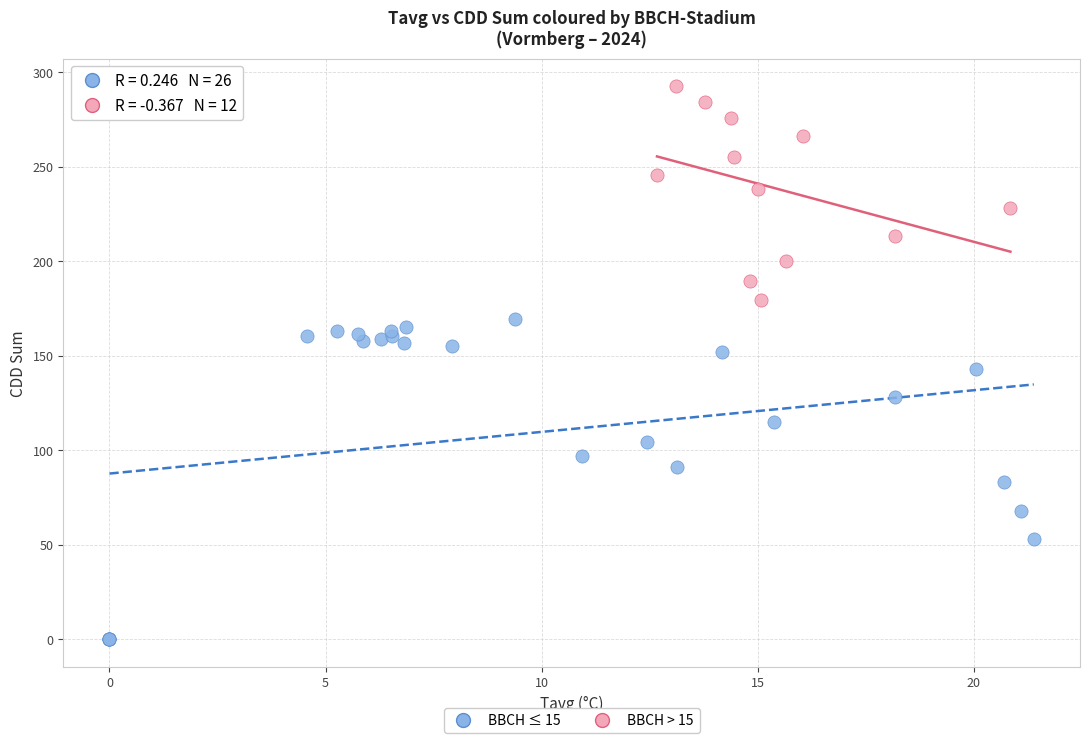

Which series contains the highest Y value?

BBCH > 15